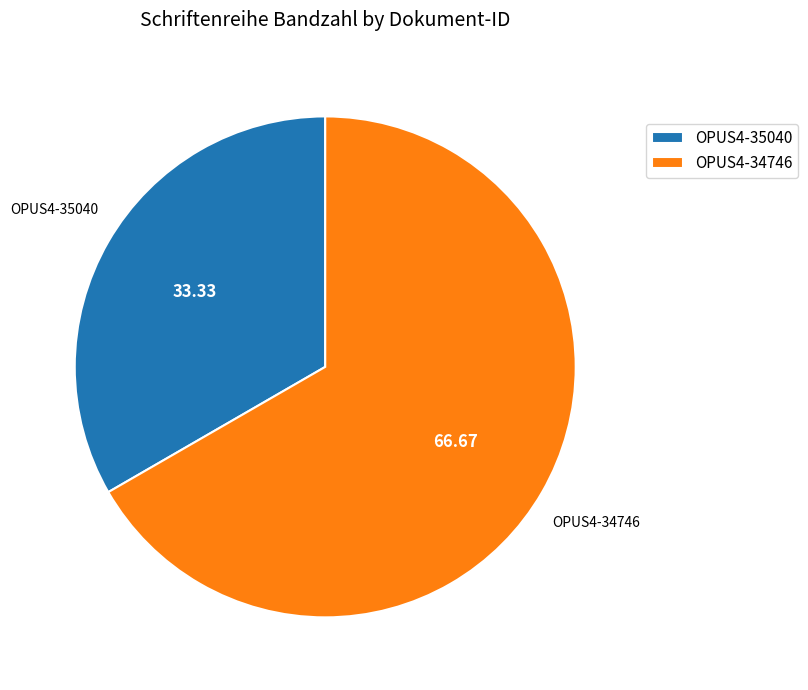

Which has a higher value, OPUS4-35040 or OPUS4-34746?

OPUS4-34746